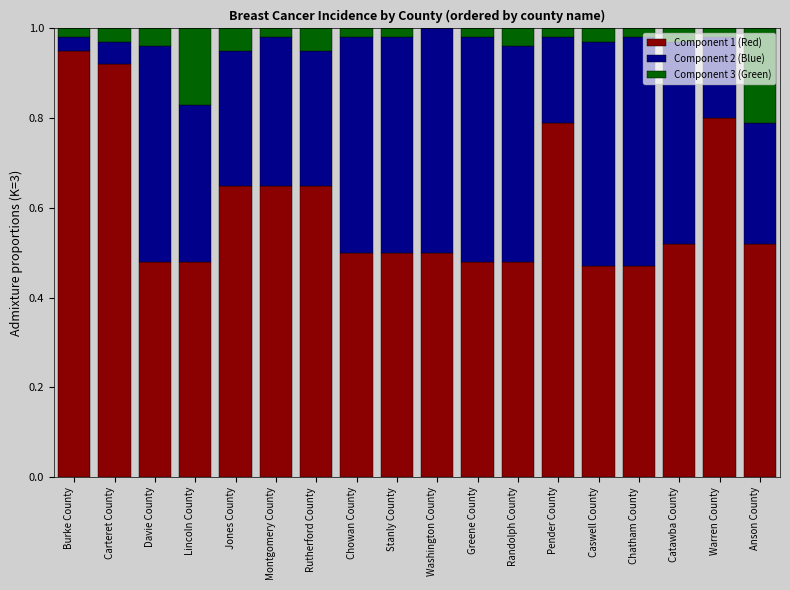

Which category has the highest value in the Component 1 (Red) series?

Burke County